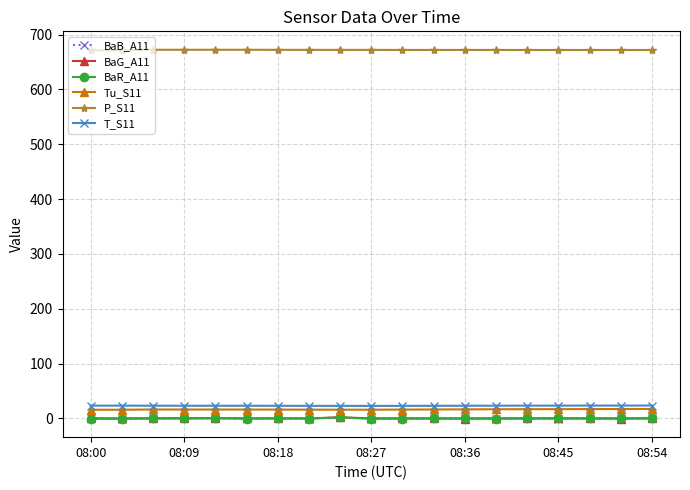

True or false: T_S11 and BaR_A11 cross at least once.

False